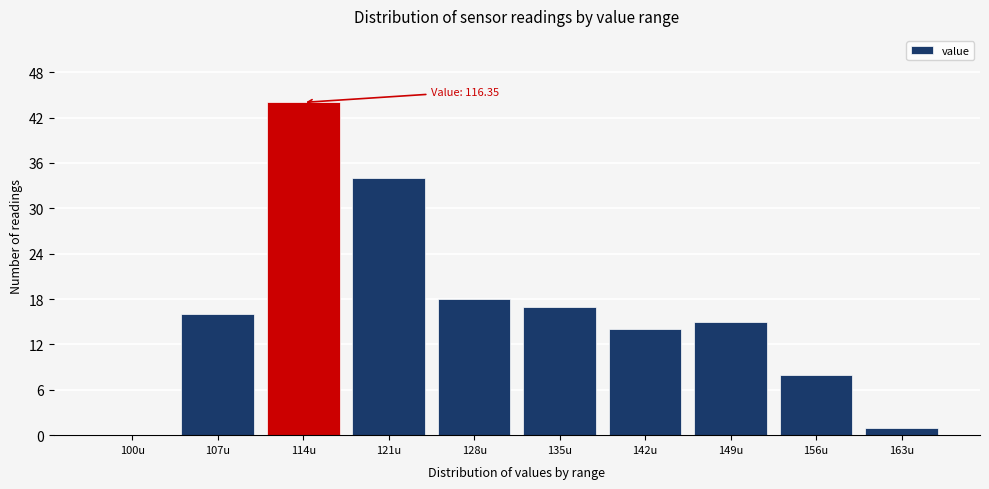

Reading left to right, extract all data points from this chart.

100u=0	107u=16	114u=44	121u=34	128u=18	135u=17	142u=14	149u=15	156u=8	163u=1